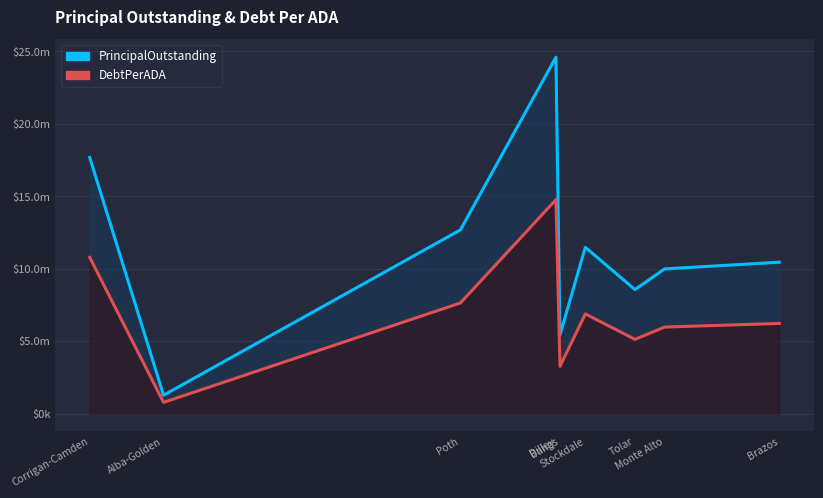

Reading left to right, what are all the values shown in this chart?

PrincipalOutstanding: 17680000.0	1265000.0	12676000.0	24600000.0	5428000.0	11474000.0	8557983.4	9985000.0	10444987.3
DebtPerADA (scaled): 10783532.0	769542.4	7631050.2	14760000.0	3256340.5	6877342.6	5120668.0	5968339.0	6218494.5